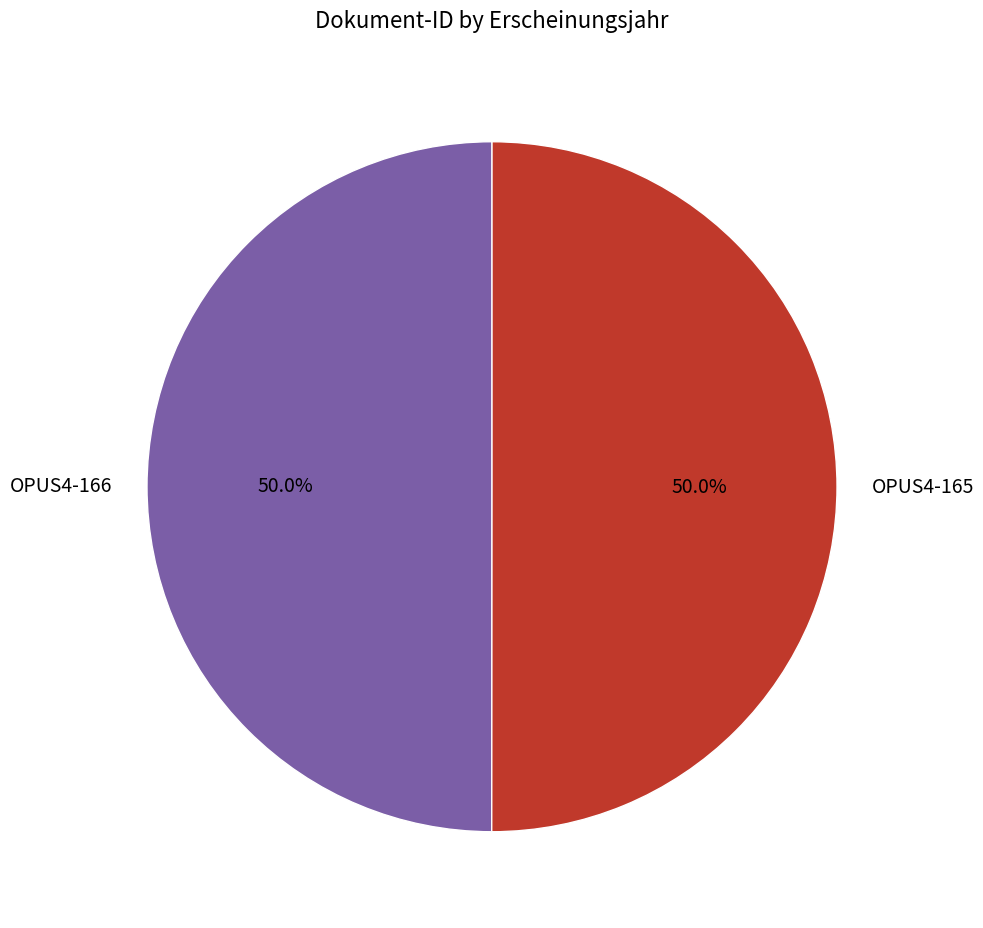

Do OPUS4-166 and OPUS4-165 together represent more than half of the pie?

Yes